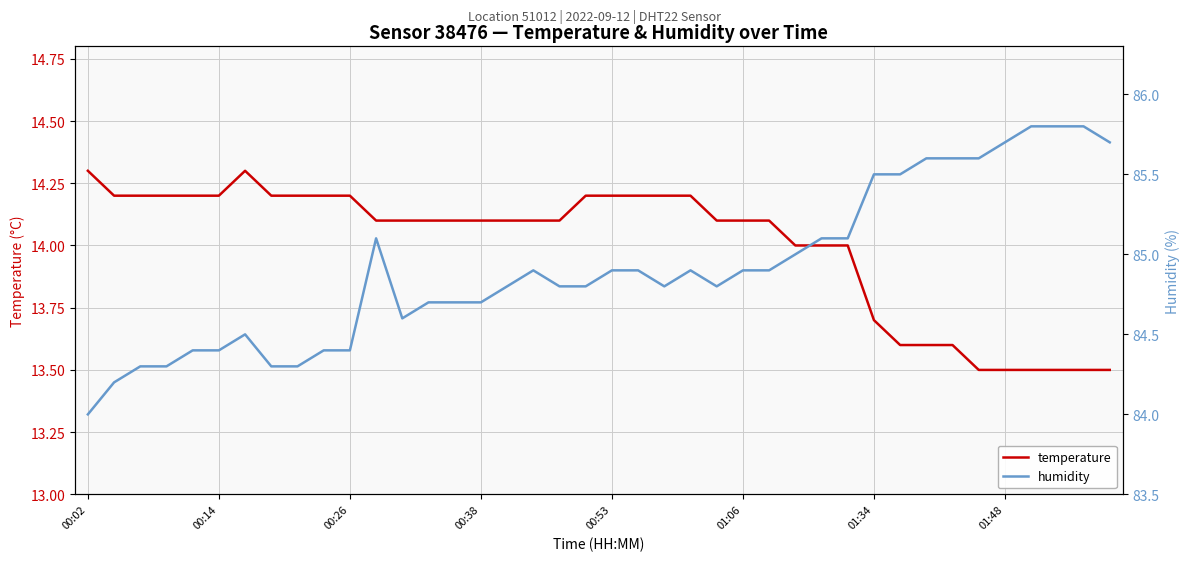

True or false: temperature and humidity cross at least once.

False